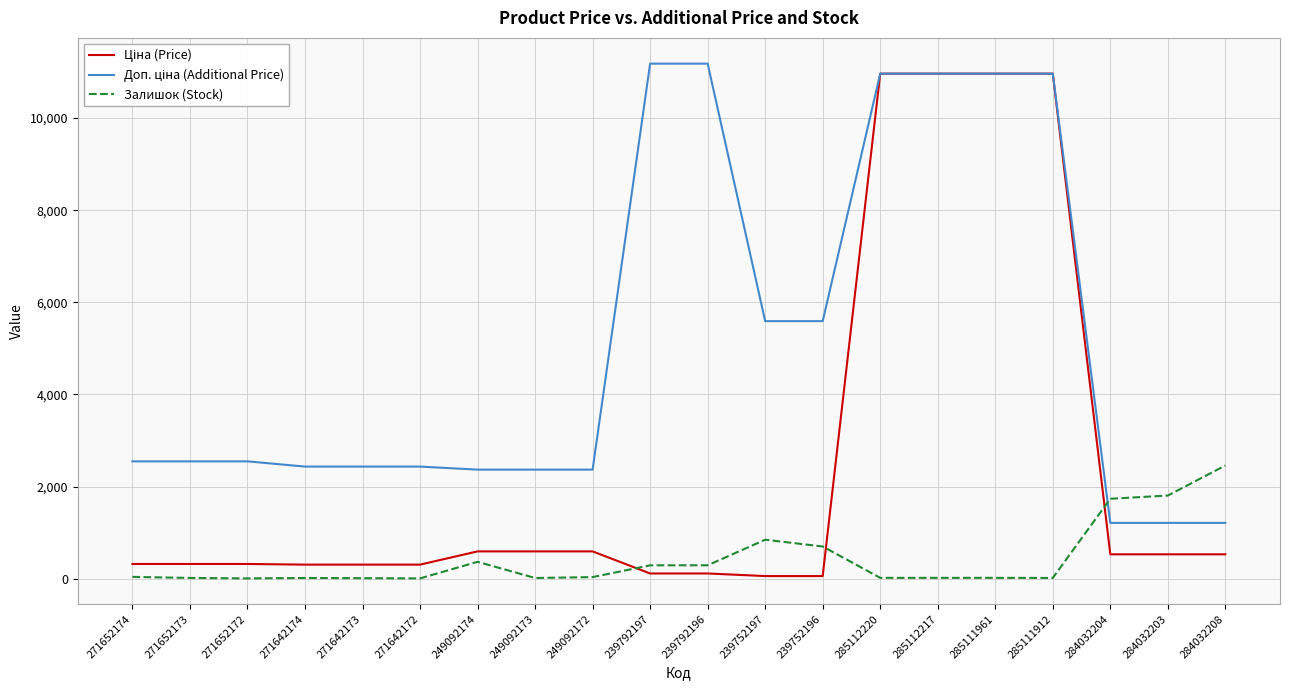

Is this an area chart (filled region under the line)?

No